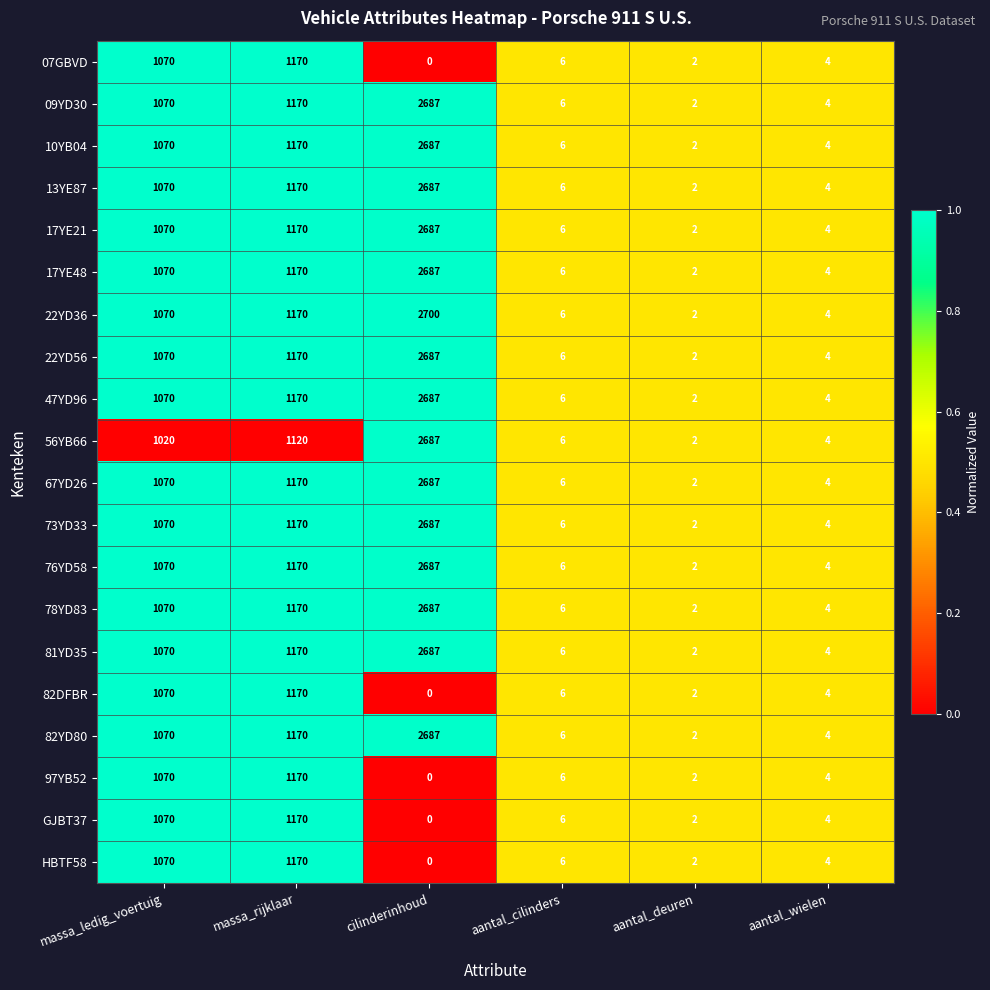

What is the total value across all series at aantal_deuren?

40